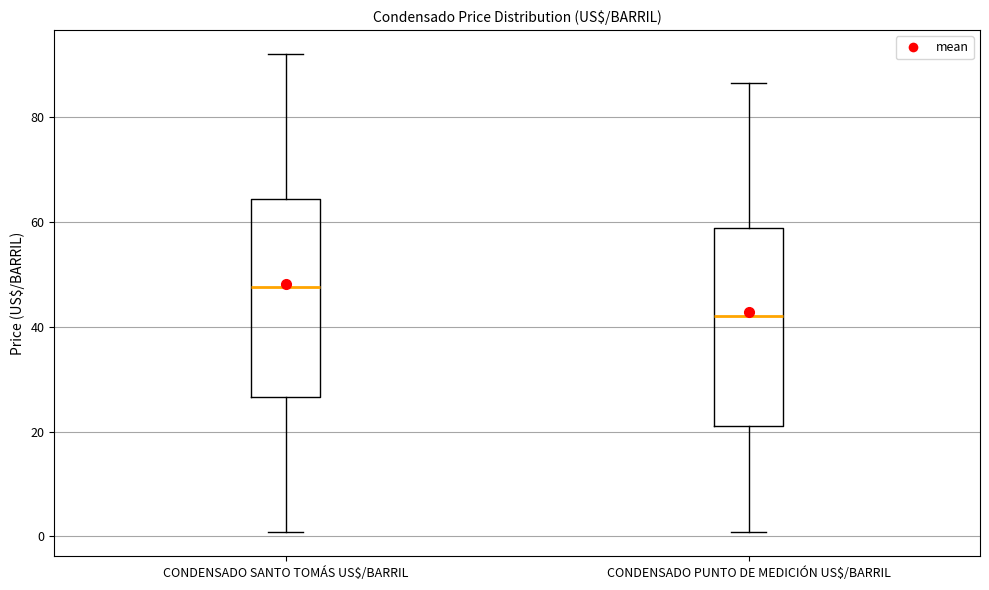

Reading left to right, transcribe this box plot: for each box, give where its median line is, the range the box spans, and where its two whiskers end, as read against the y-axis. The values are not printed on the chart, so give them approximately, as read against the axis.

CONDENSADO SANTO TOMÁS US$/BARRIL: median 48, box 26 to 64, whiskers 0 to 92
CONDENSADO PUNTO DE MEDICIÓN US$/BARRIL: median 42, box 22 to 58, whiskers 0 to 86